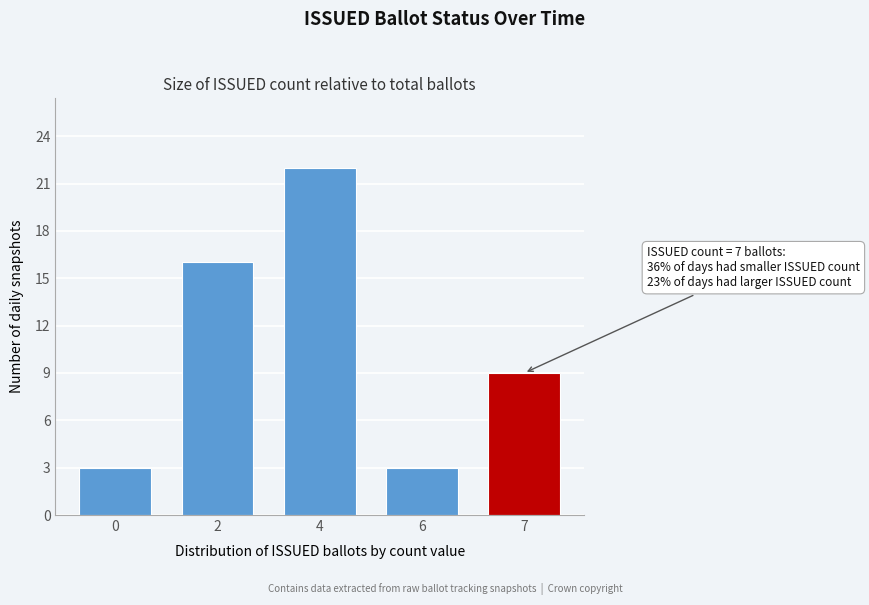

Reading right to left, extract all data points from this chart.

9	3	22	16	3